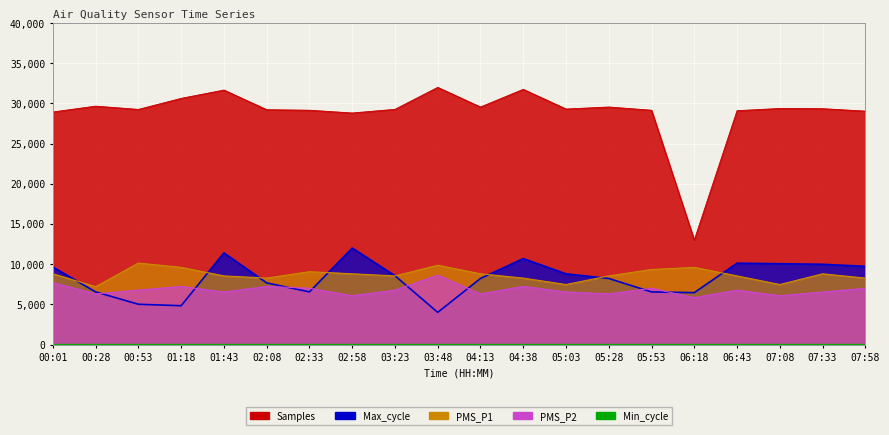

What is the label of the 16th point from the right?

01:43